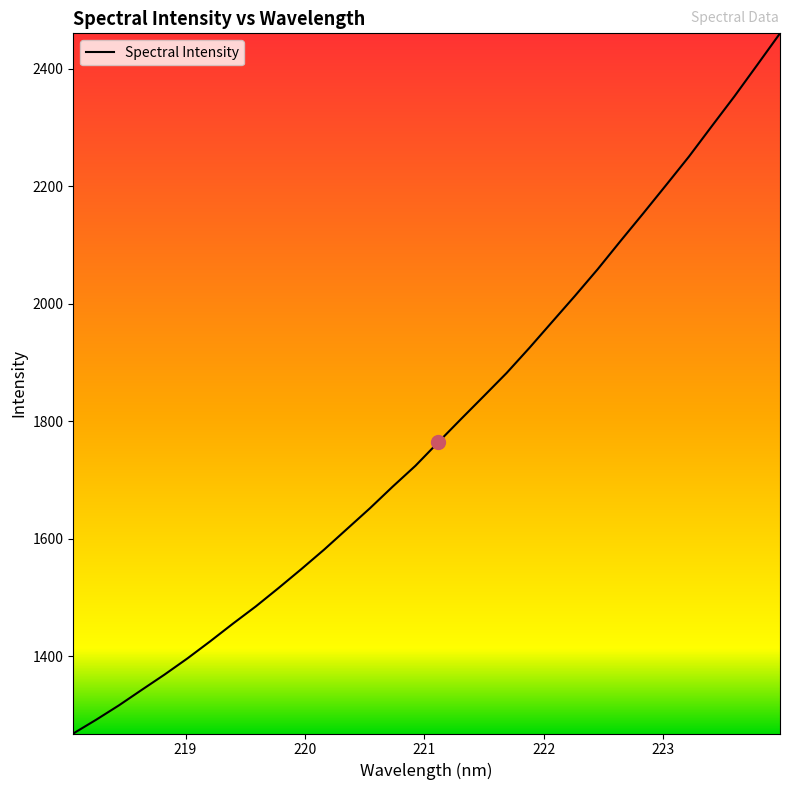

What is the difference between the maximum and minimum values?

1191.8